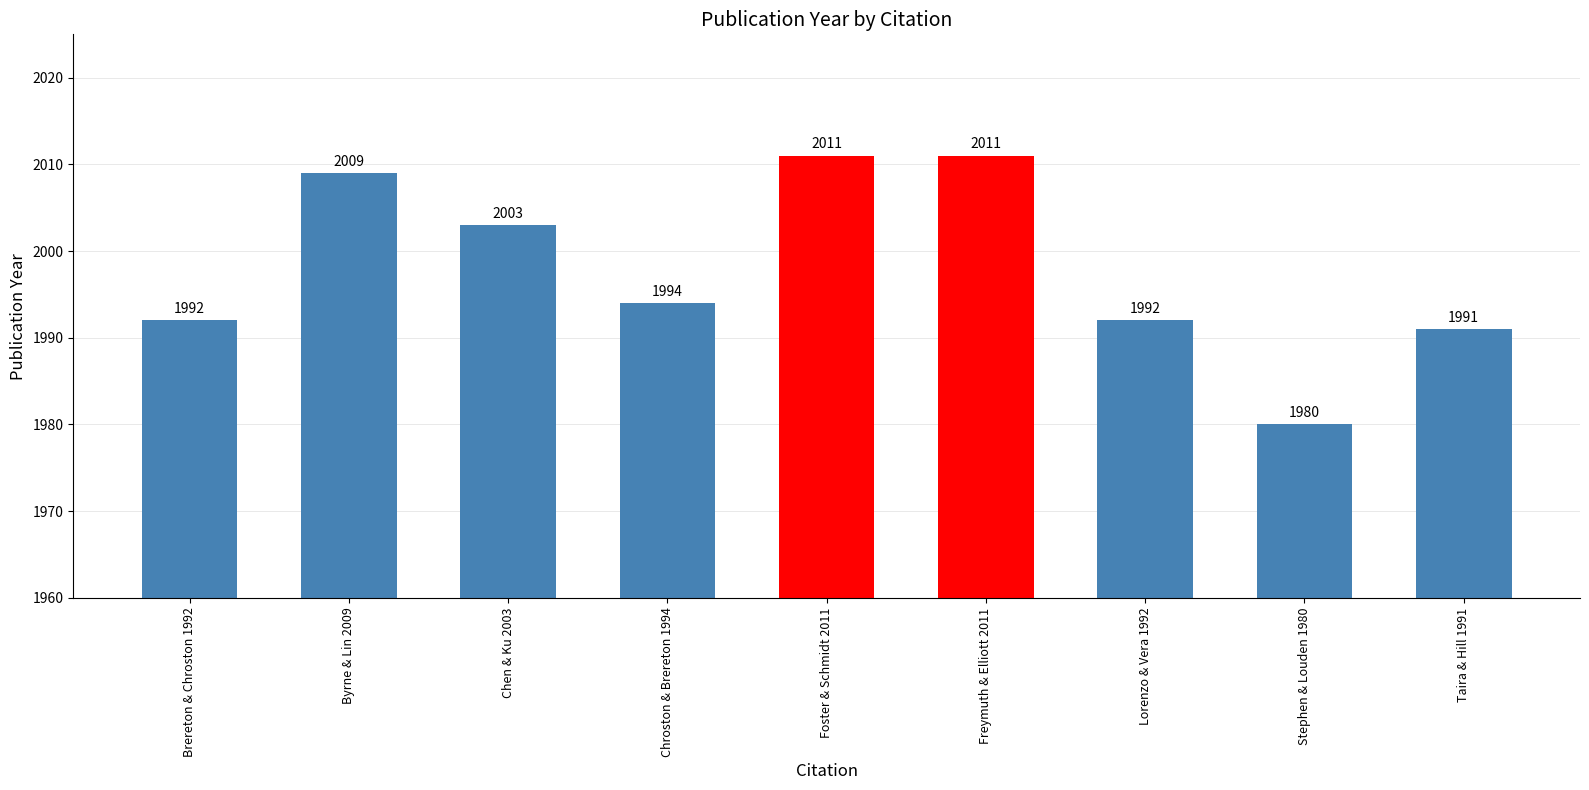

Where does the data first go above 1994?

Byrne & Lin 2009